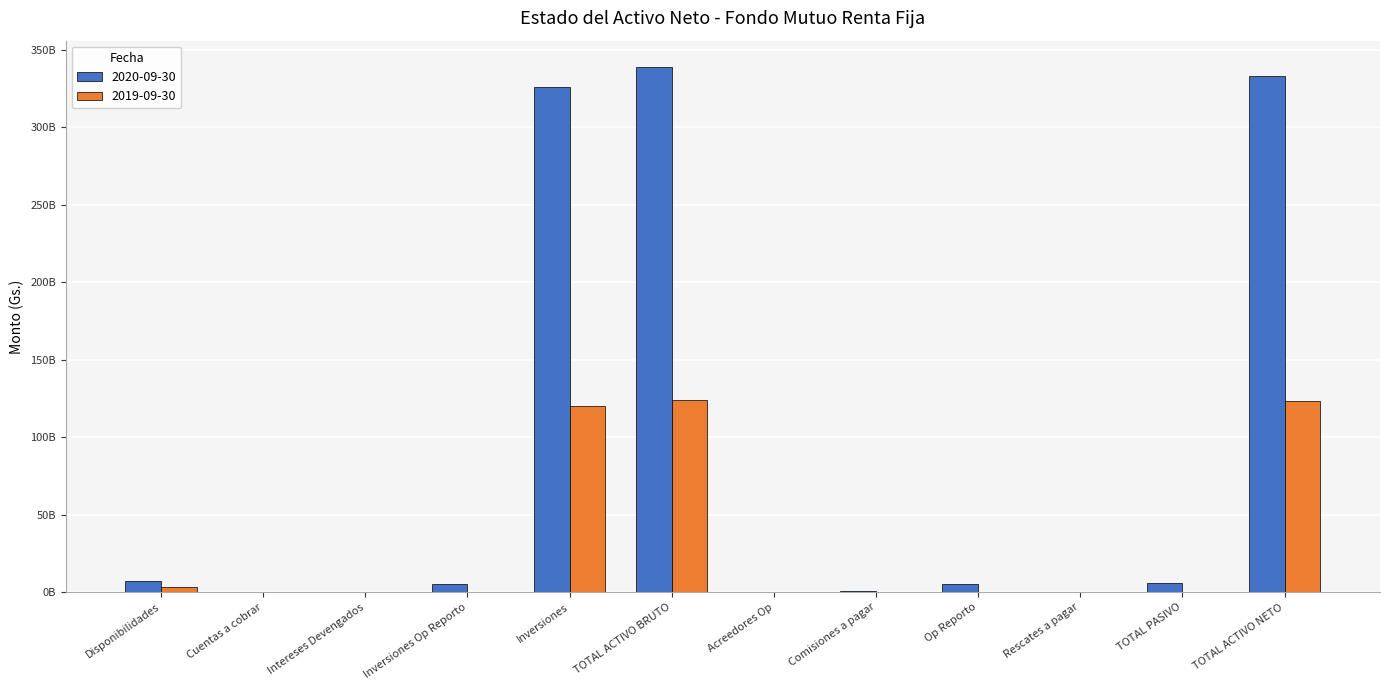

What is the label of the 1st bar from the right?

TOTAL ACTIVO NETO